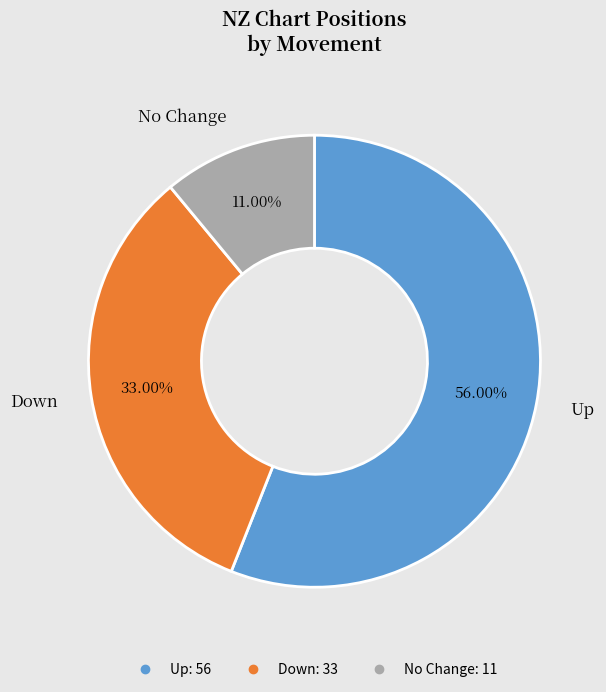

How many slices are in this pie chart?

3